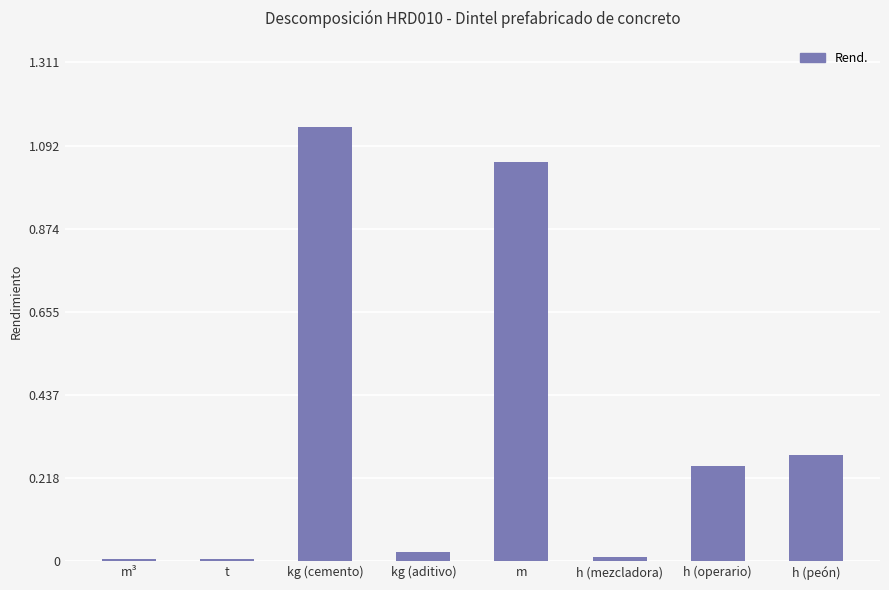

How many bars are there in total?

8